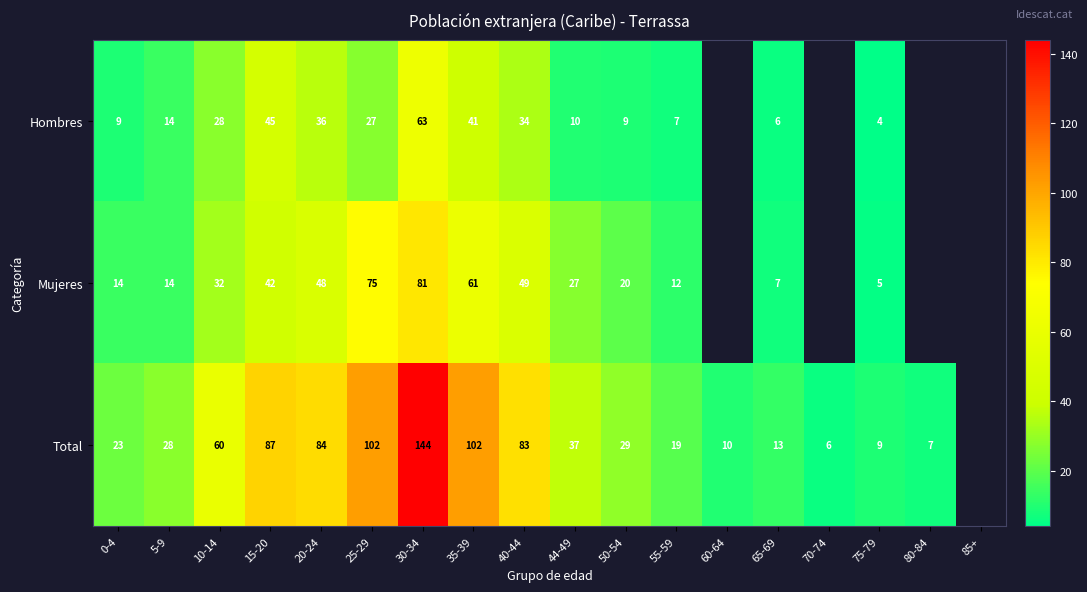

What is the total value across all series at 75-79?

18.0